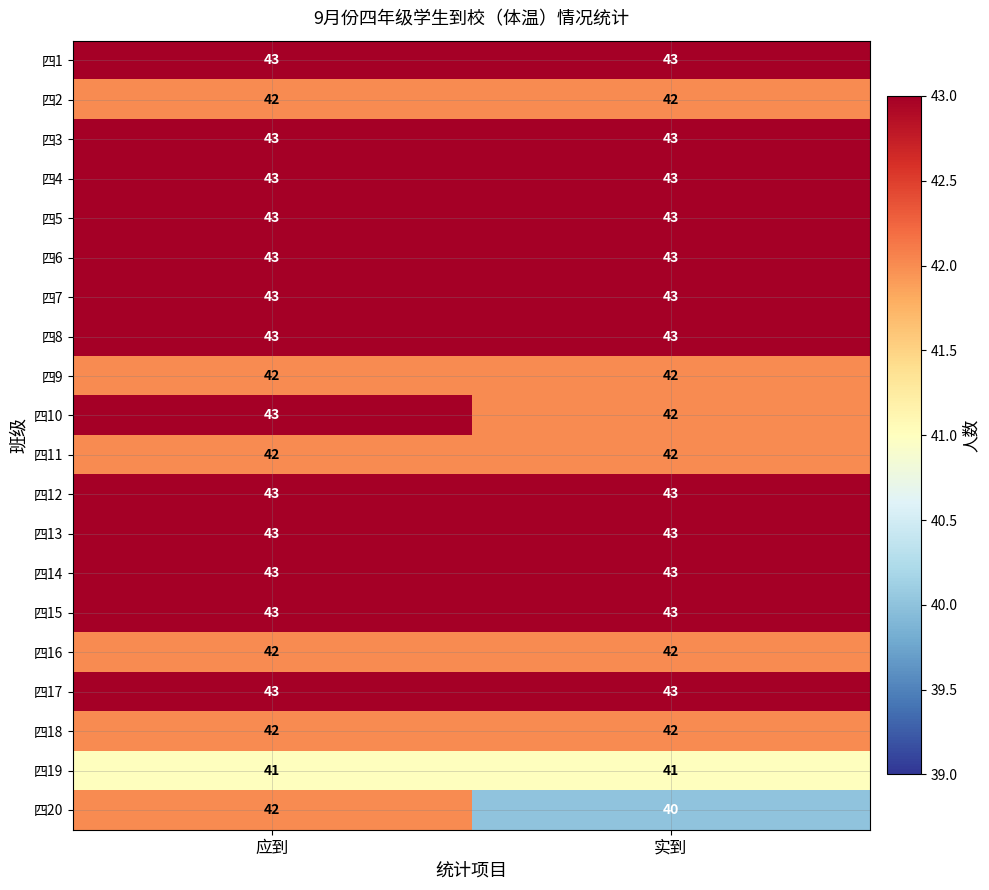

What is the spread (max minus min) of values at 应到?

2